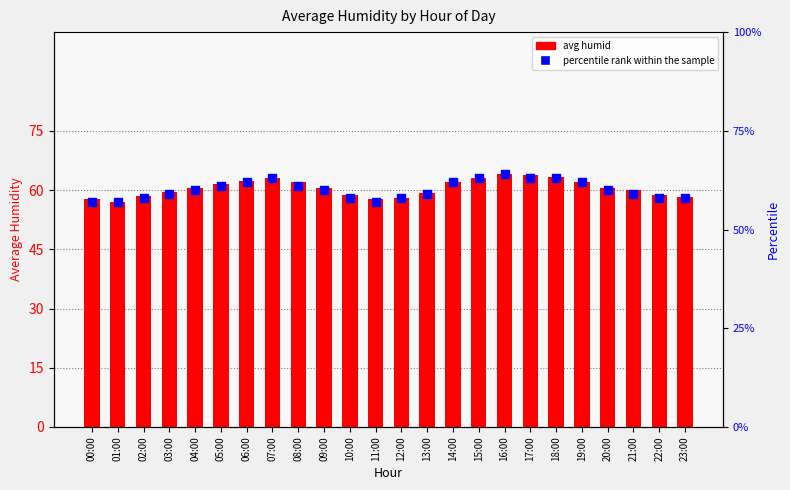

Which series reaches the maximum Y coordinate?

avg humid